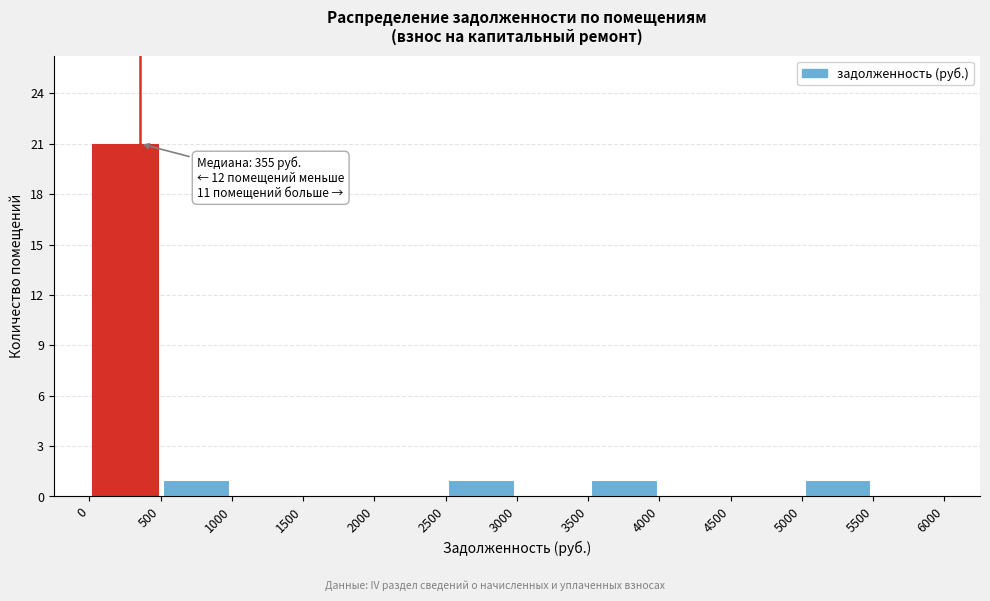

Over which range of the x-axis is the bar tallest?

0 to 500